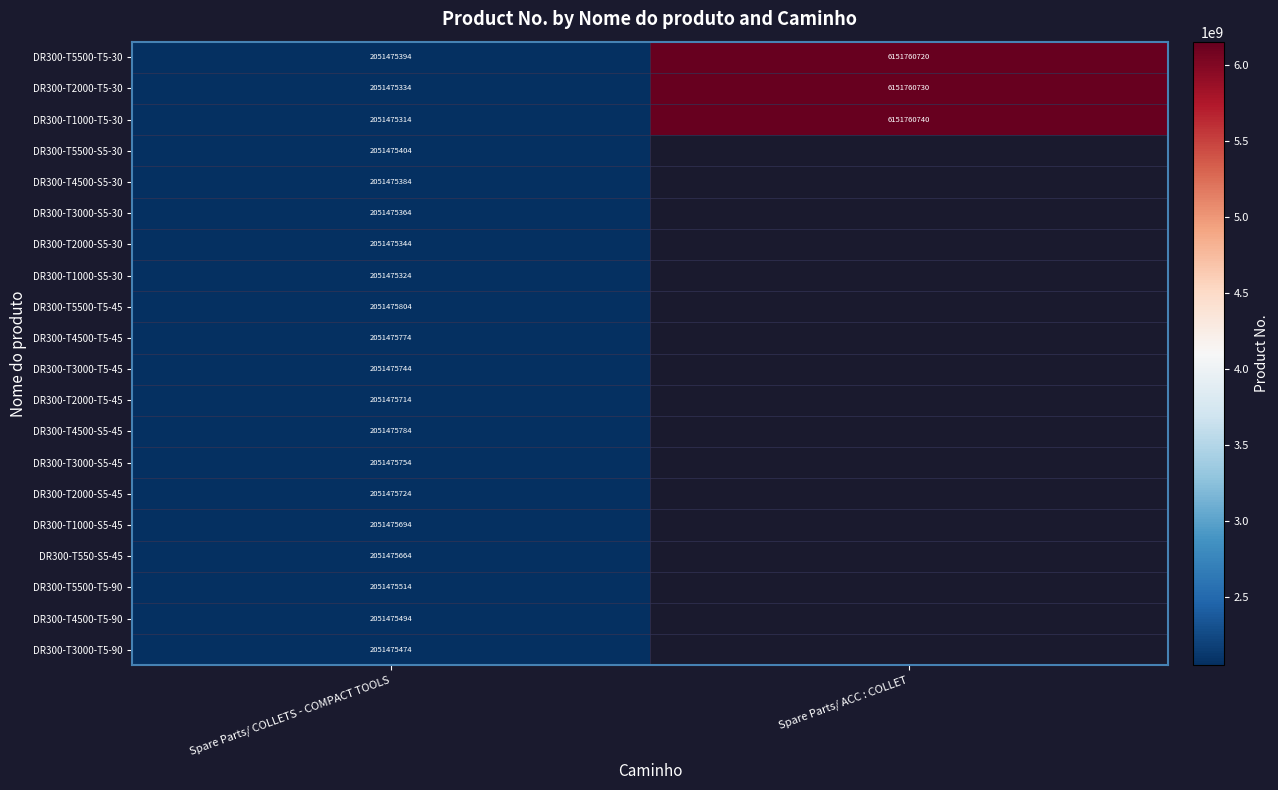

What is the difference between the maximum and minimum values in the DR300-T5500-T5-30 series?

4100285326